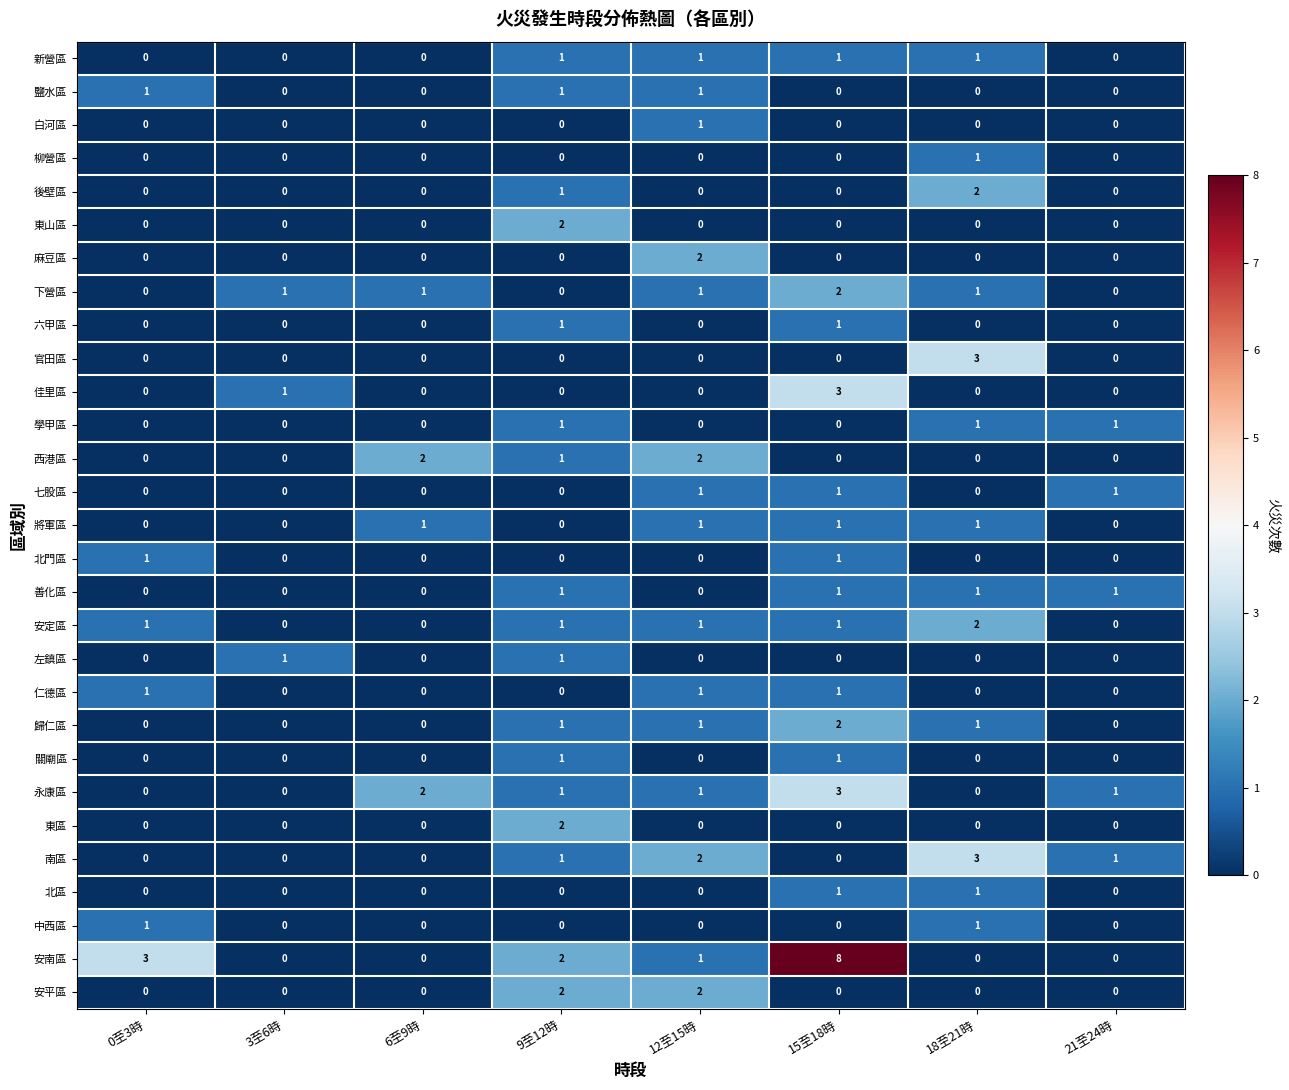

What is the sum of all 安南區 values?

14